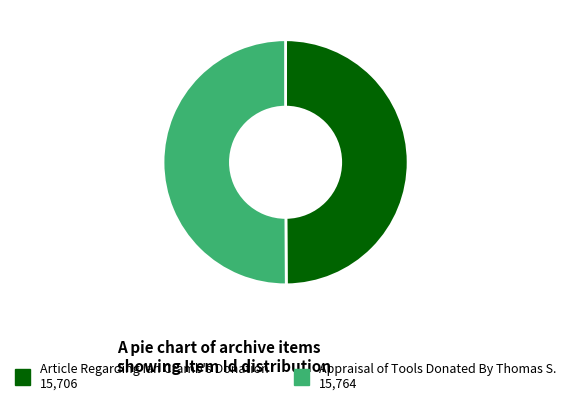

Count the number of slices in the pie.

2